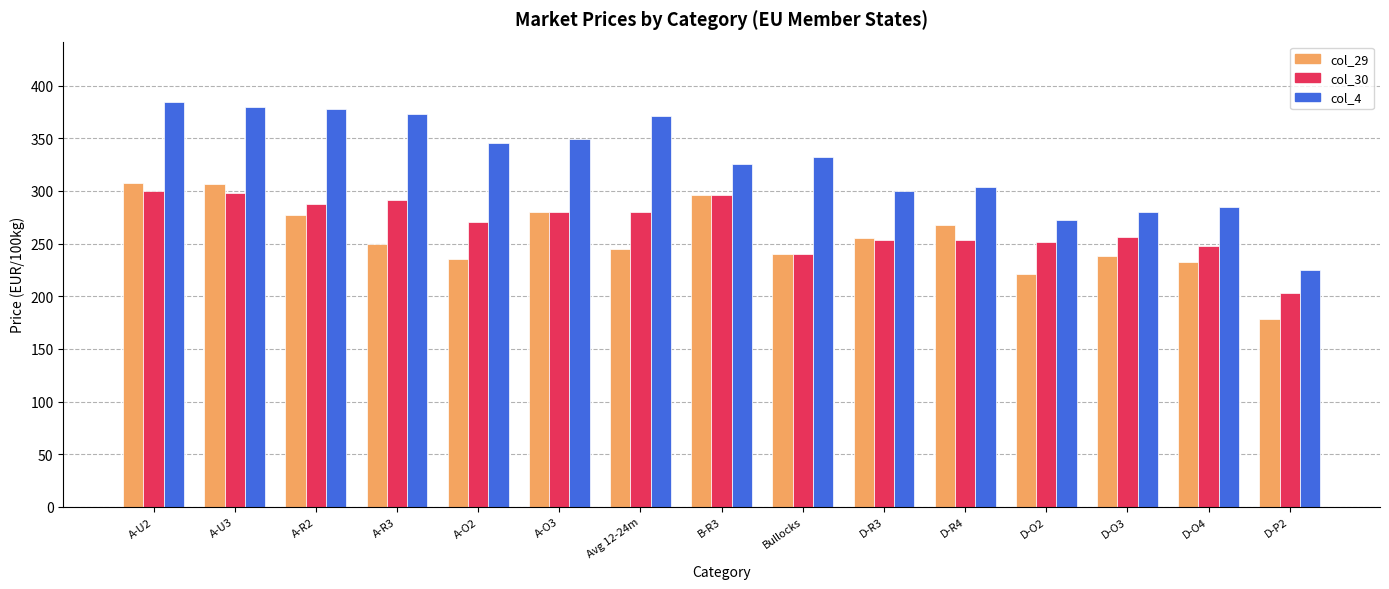

Which series has the widest spread of values?

col_4